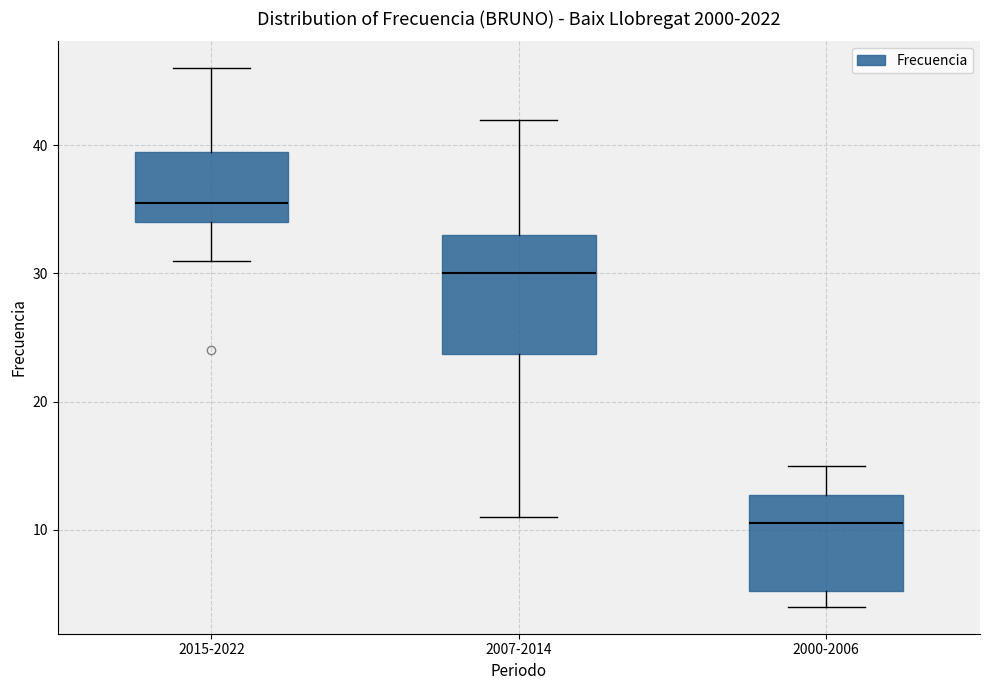

Which box has the highest median line?

2015-2022